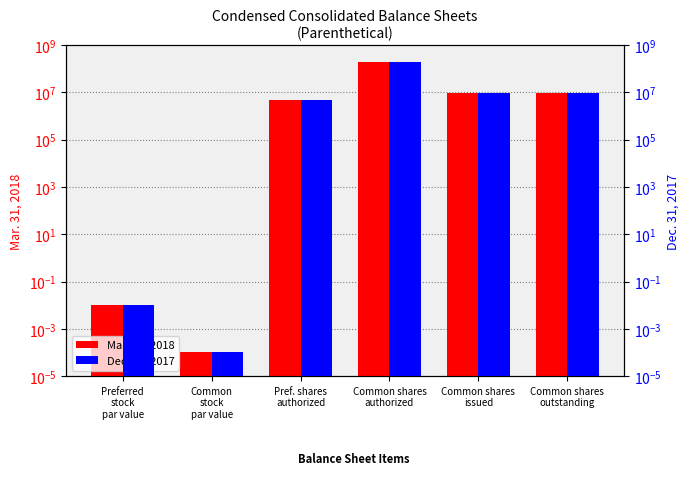

How many data points in Dec. 31, 2017 are above 9804400?

1